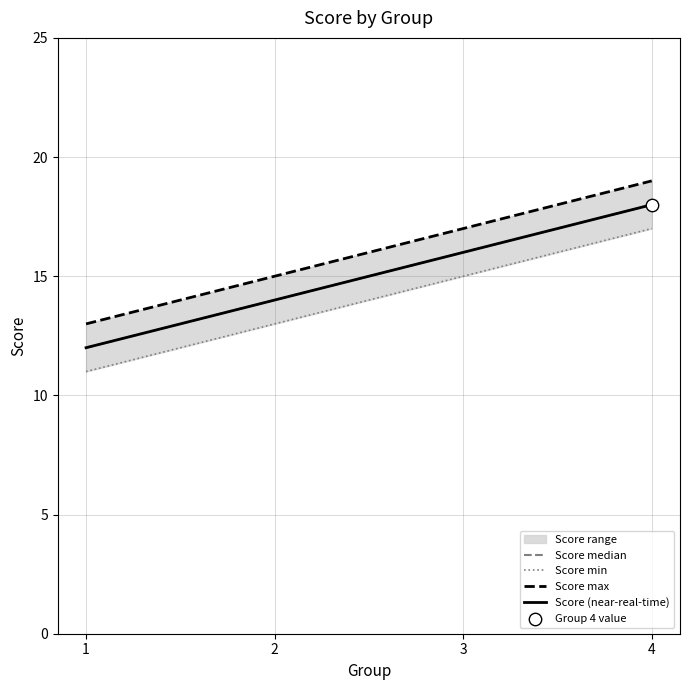

What is the total value across all series at 3?

64